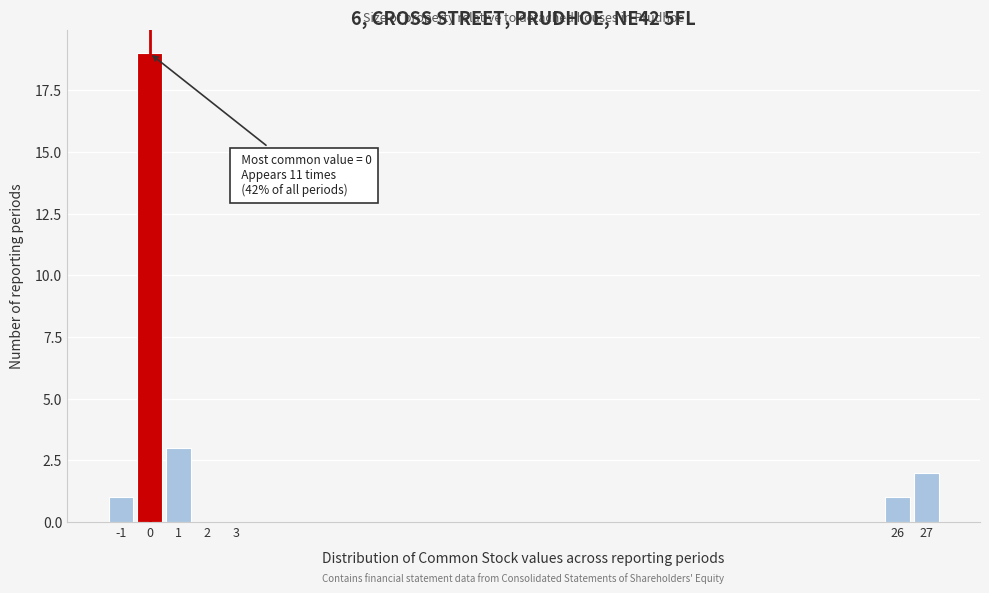

Which range on the x-axis has the tallest bar?

-0.5 to 0.5